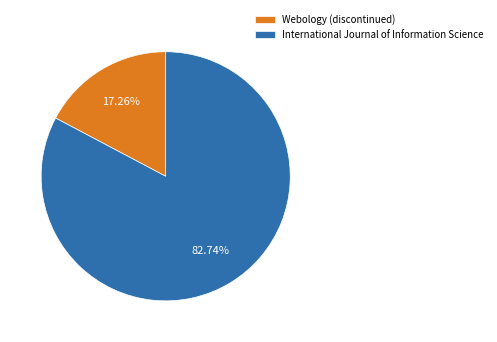

The Webology (discontinued) slice represents 4% of the pie. True or false?

False